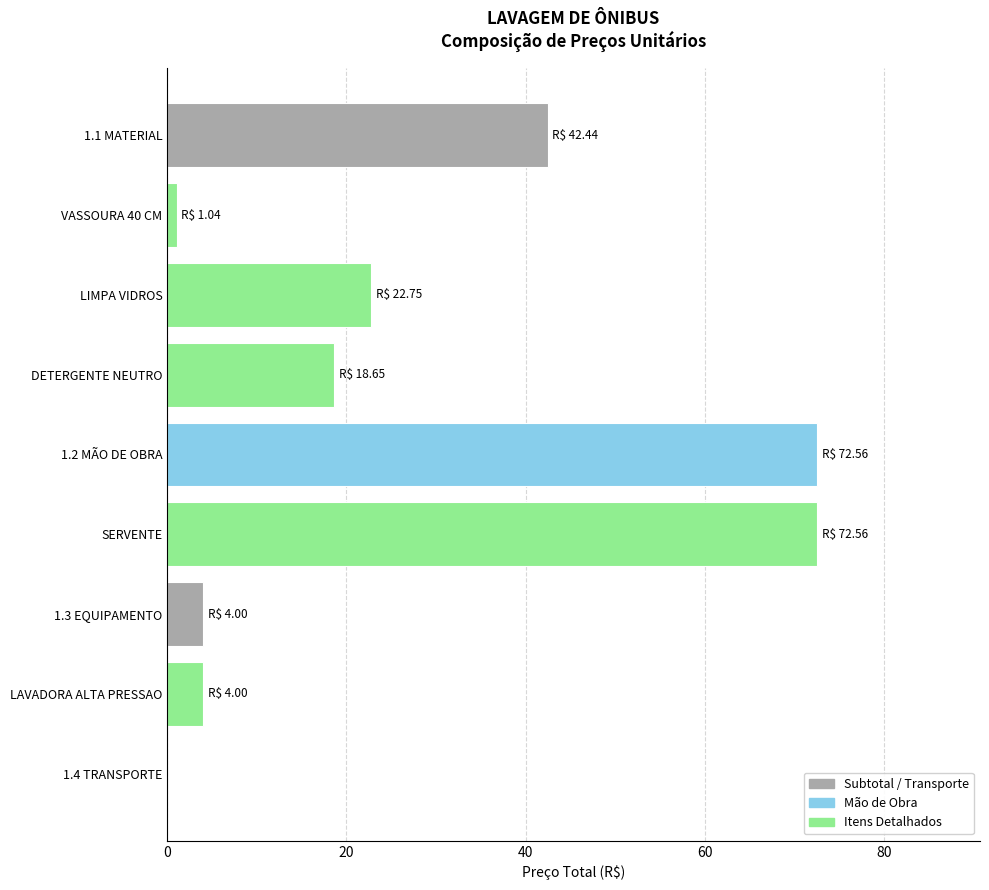

What is the sum of all values?

238.0